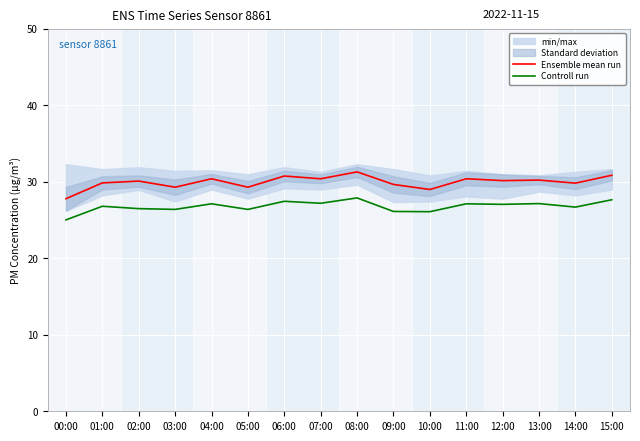

What position from the right is 03:00?

13